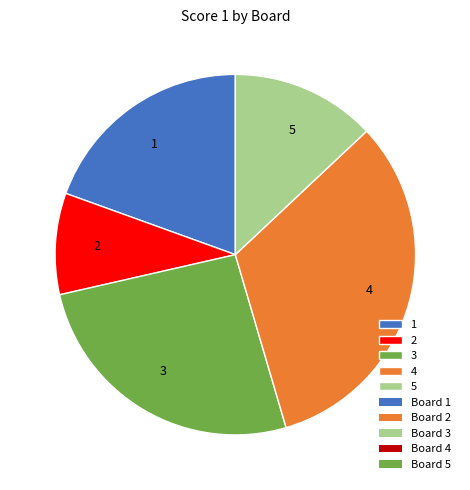

Which slice is the largest?

4